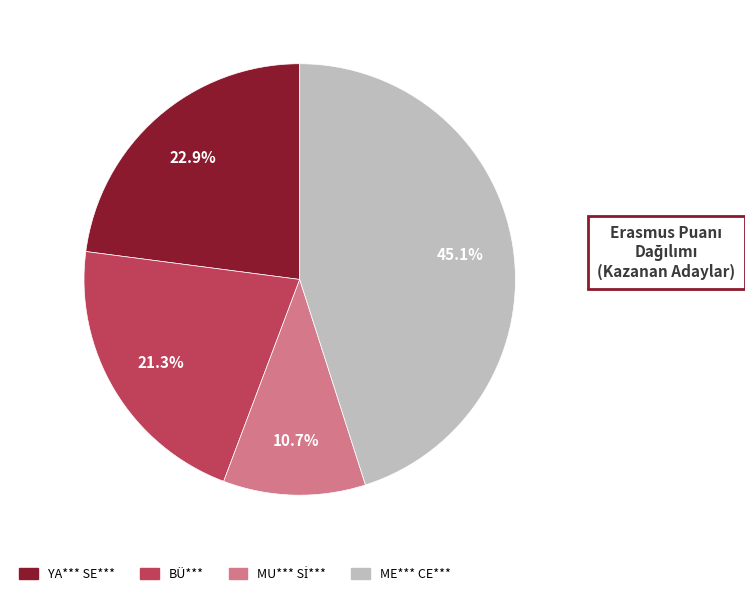

What percentage is NOT represented by YA*** SE***?

77.1%